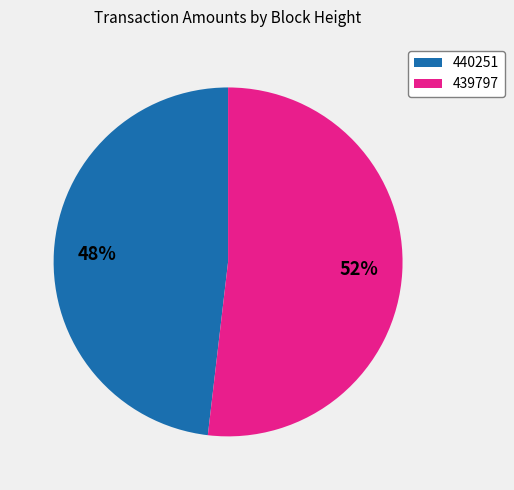

Combined, do 439797 and 440251 account for over 50%?

Yes